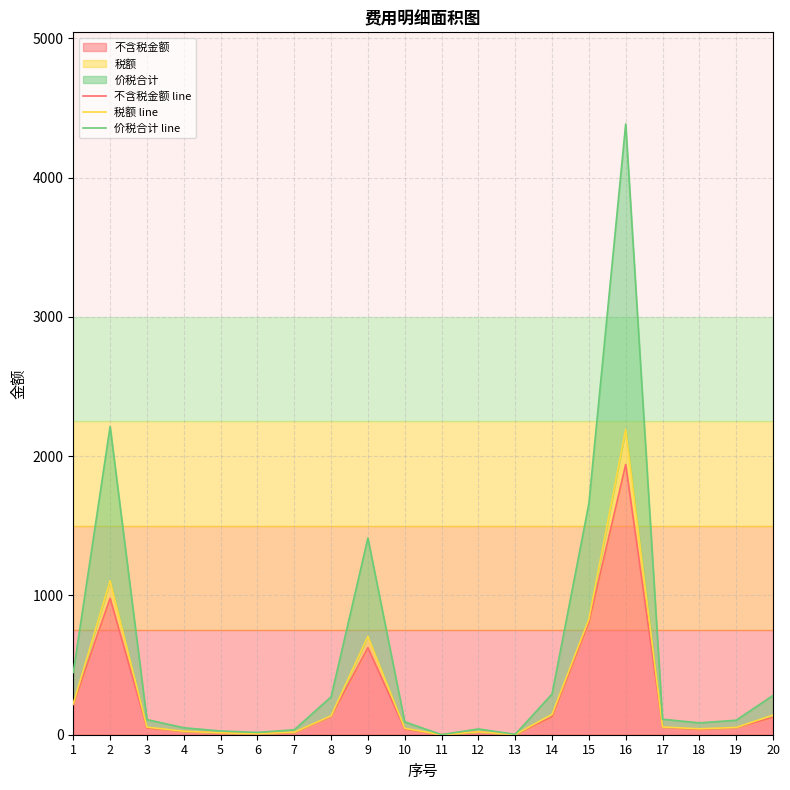

List the series in order of their peak value, highest first.

价税合计 line, 税额 line, 不含税金额 line